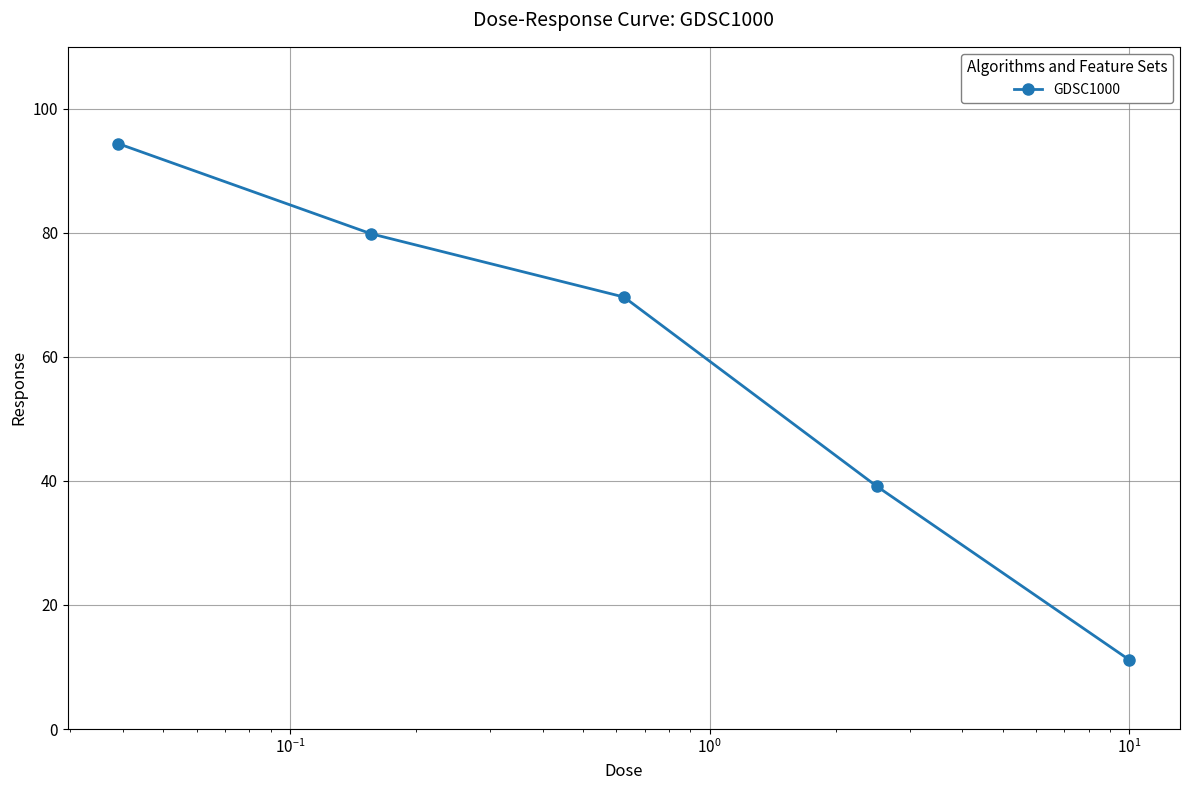

What is the smallest value displayed?

11.1